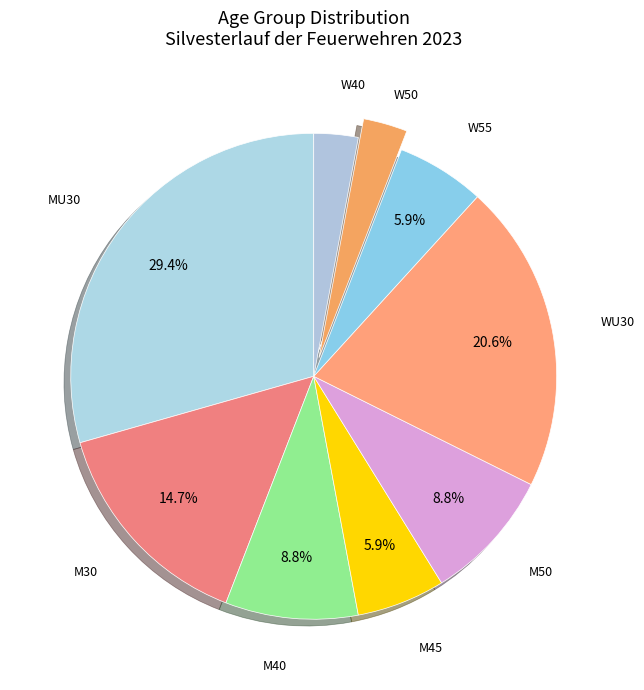

What is the ratio of the value at M45 to the value at M30?

0.4